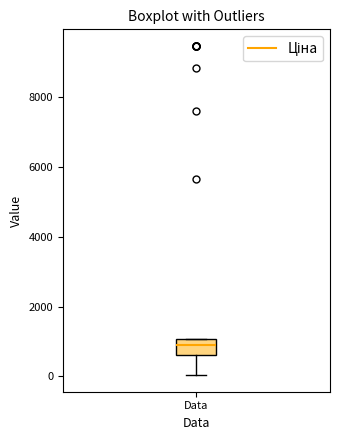

Transcribe this box plot: give where the median line is, the range the box spans, and where the two whiskers end, as read against the y-axis. The values are not printed on the chart, so give them approximately, as read against the axis.

median 800, box 600 to 1000, whiskers 0 to 1000